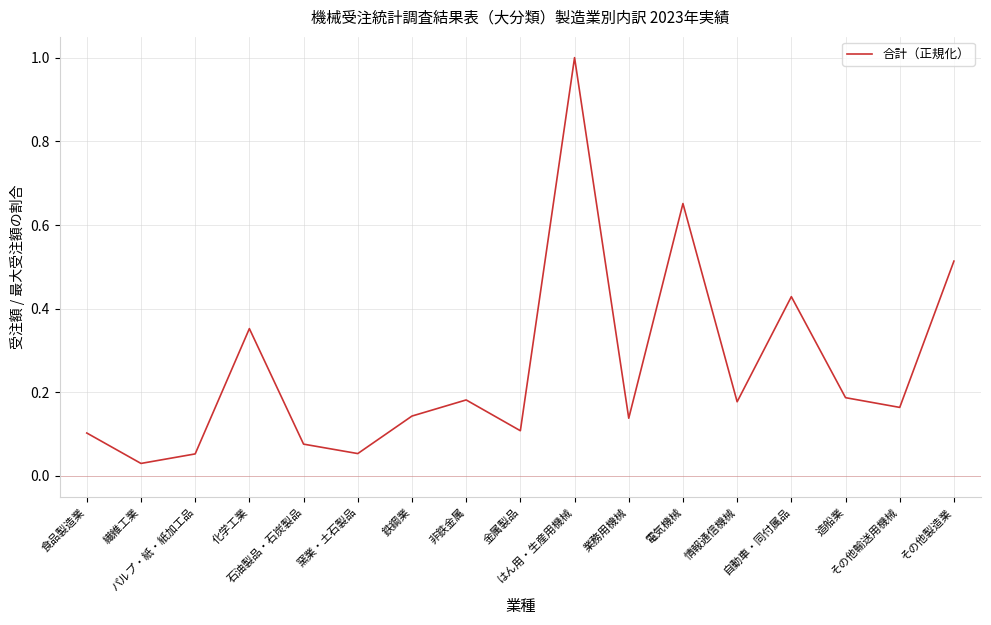

At which category does the data reach its first local peak?

化学工業